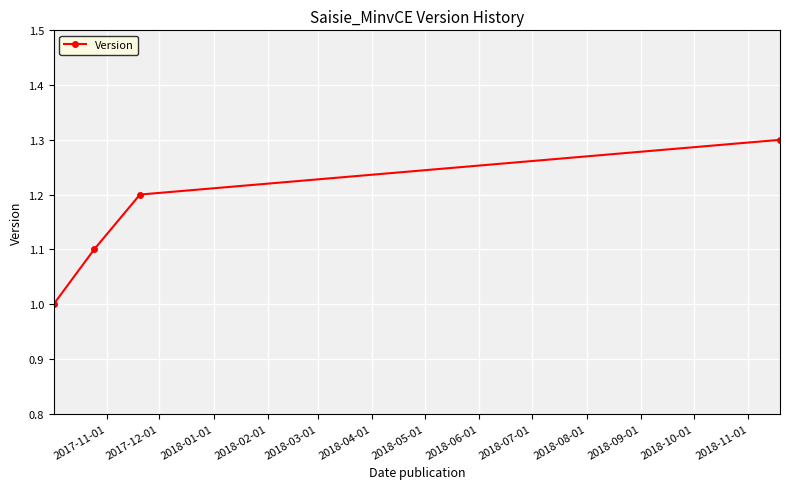

What is the smallest value displayed?

1.0